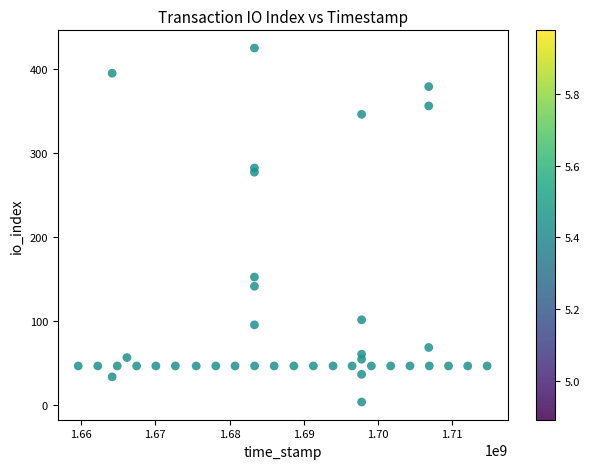

What is the range of Y values (max minus min)?

422